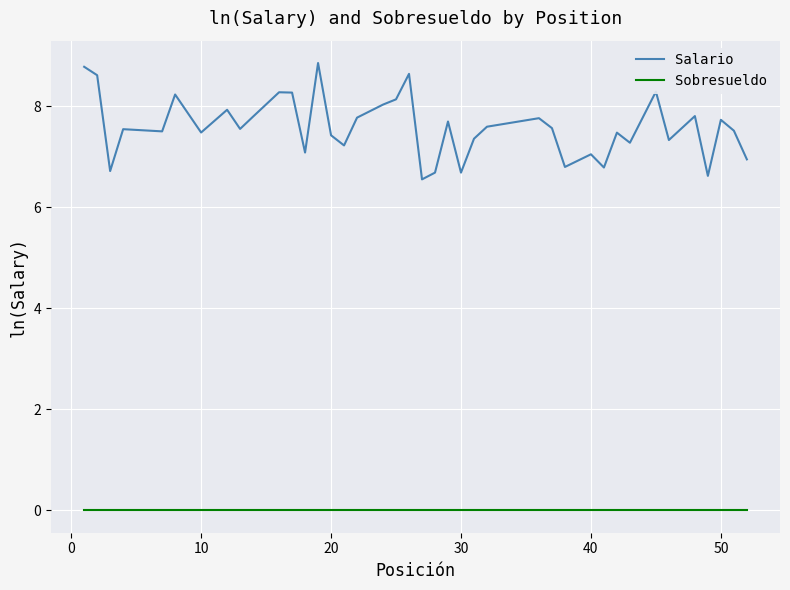

What is the greatest value displayed?

8.9